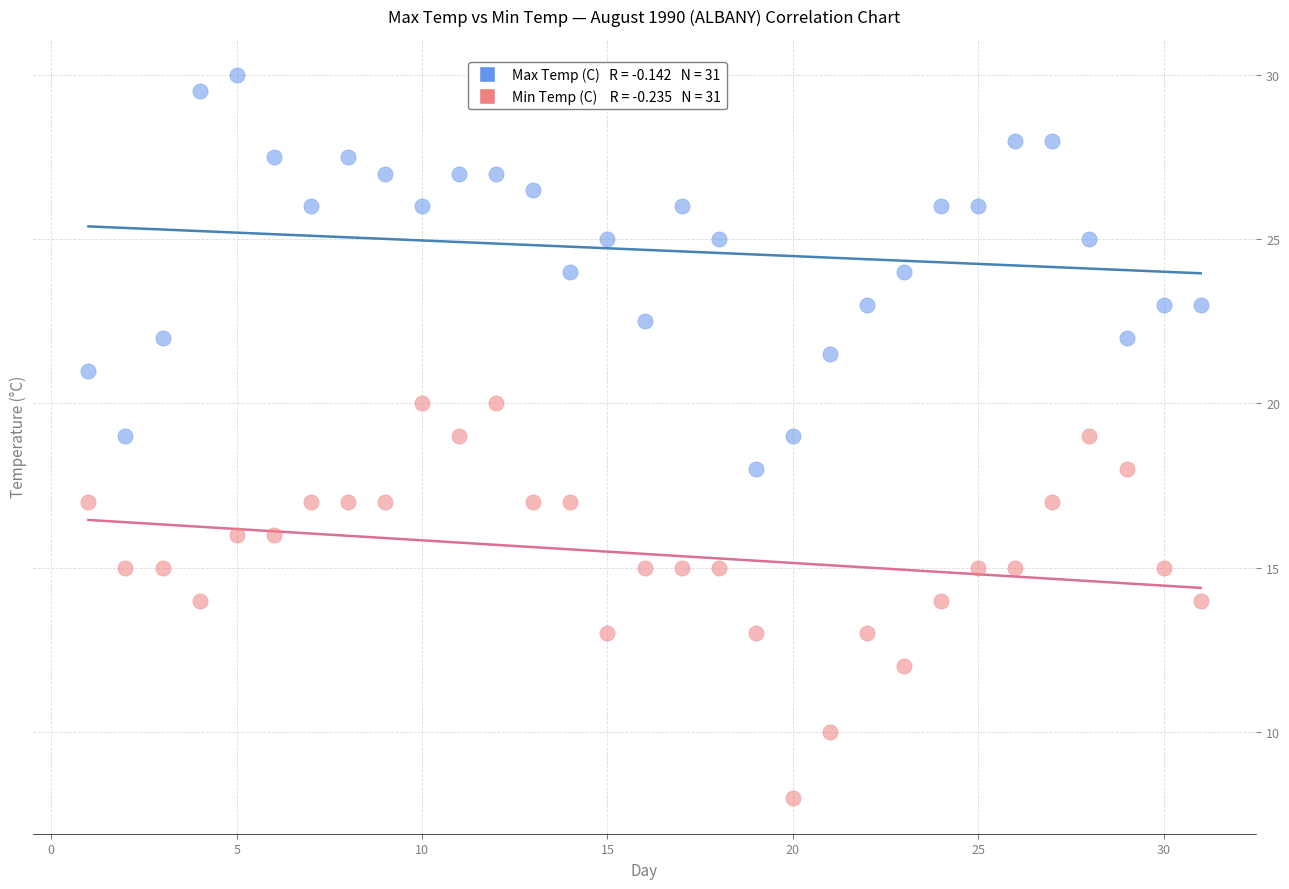

Across all data points, what is the range of Y values (max minus min)?

22.0